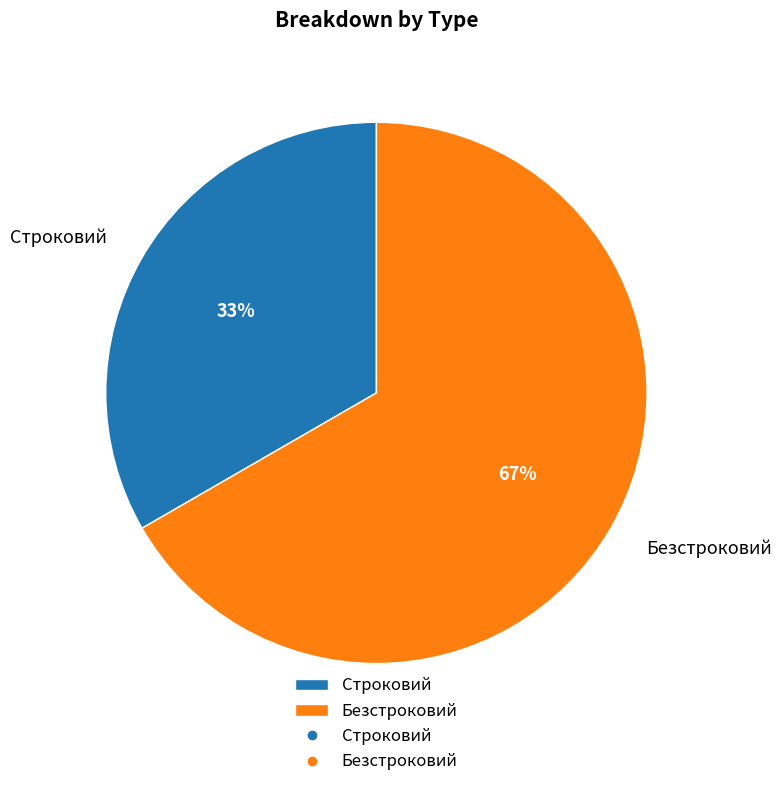

How many slices are in this pie chart?

2